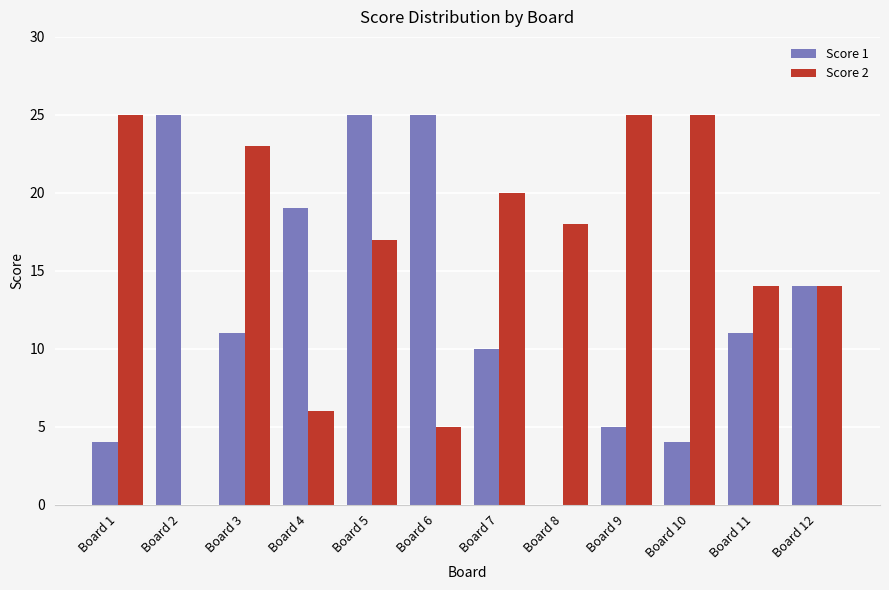

How many data points does each series have?

12